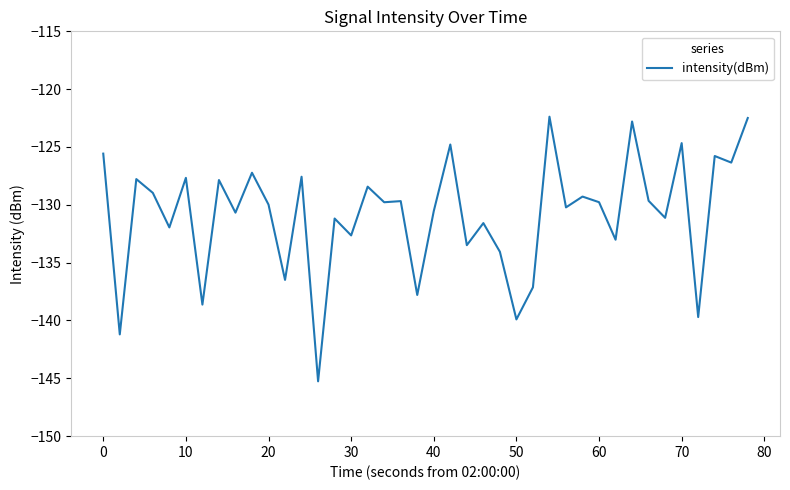

What is the smallest value displayed?

-145.3